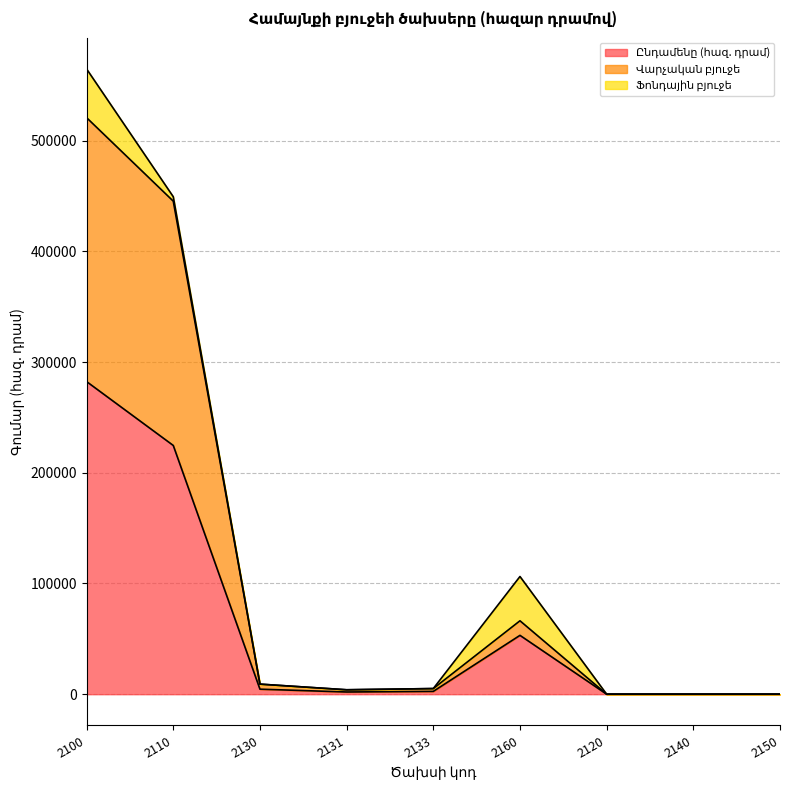

How many values in the Վարչական բյուջե series are below 5100?

4